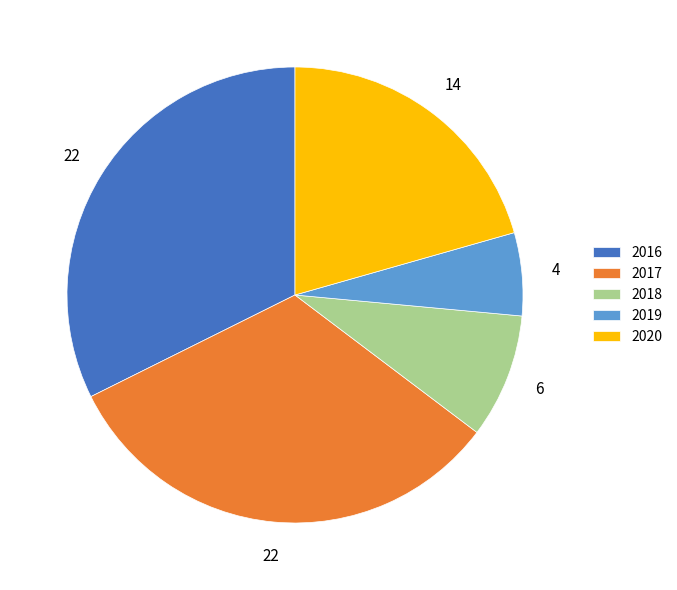

Do 2019 and 2016 together represent more than half of the pie?

No